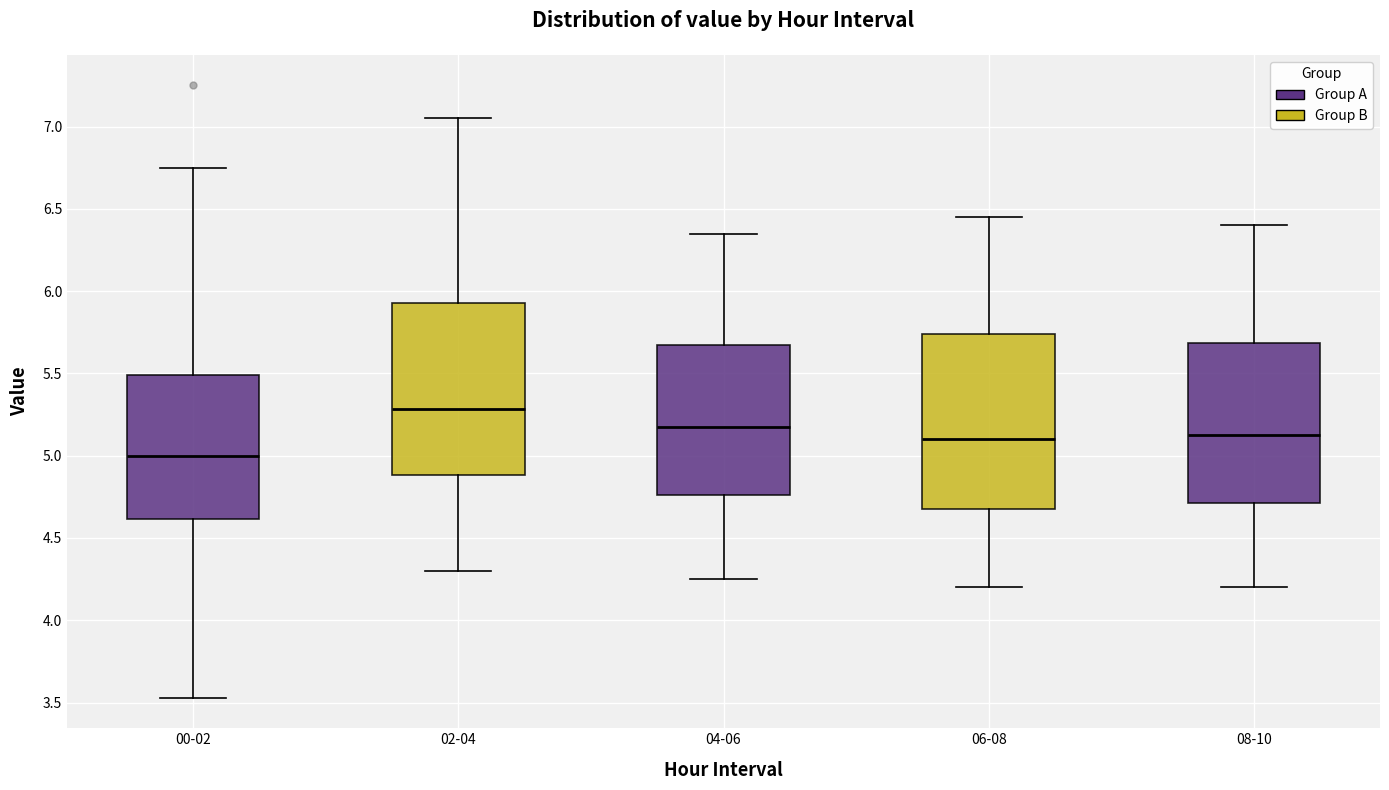

Reading left to right, transcribe this box plot: for each box, give where its median line is, the range the box spans, and where its two whiskers end, as read against the y-axis. The values are not printed on the chart, so give them approximately, as read against the axis.

00-02: median 5.00, box 4.60 to 5.50, whiskers 3.55 to 6.75
02-04: median 5.30, box 4.90 to 5.95, whiskers 4.30 to 7.05
04-06: median 5.20, box 4.75 to 5.70, whiskers 4.25 to 6.35
06-08: median 5.10, box 4.70 to 5.75, whiskers 4.20 to 6.45
08-10: median 5.15, box 4.70 to 5.70, whiskers 4.20 to 6.40